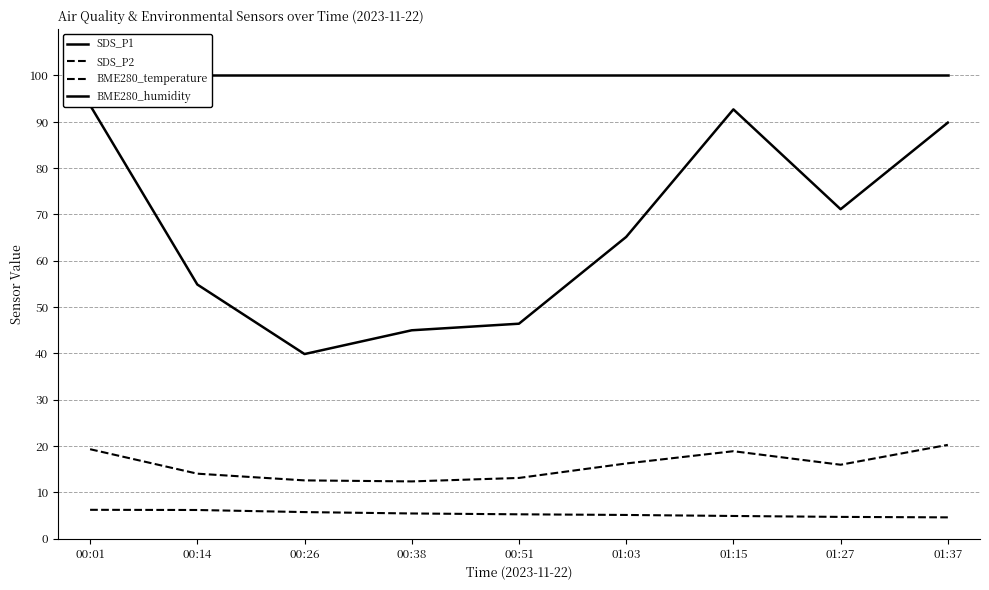

At which category does the chart reach its peak across all series?

00:01